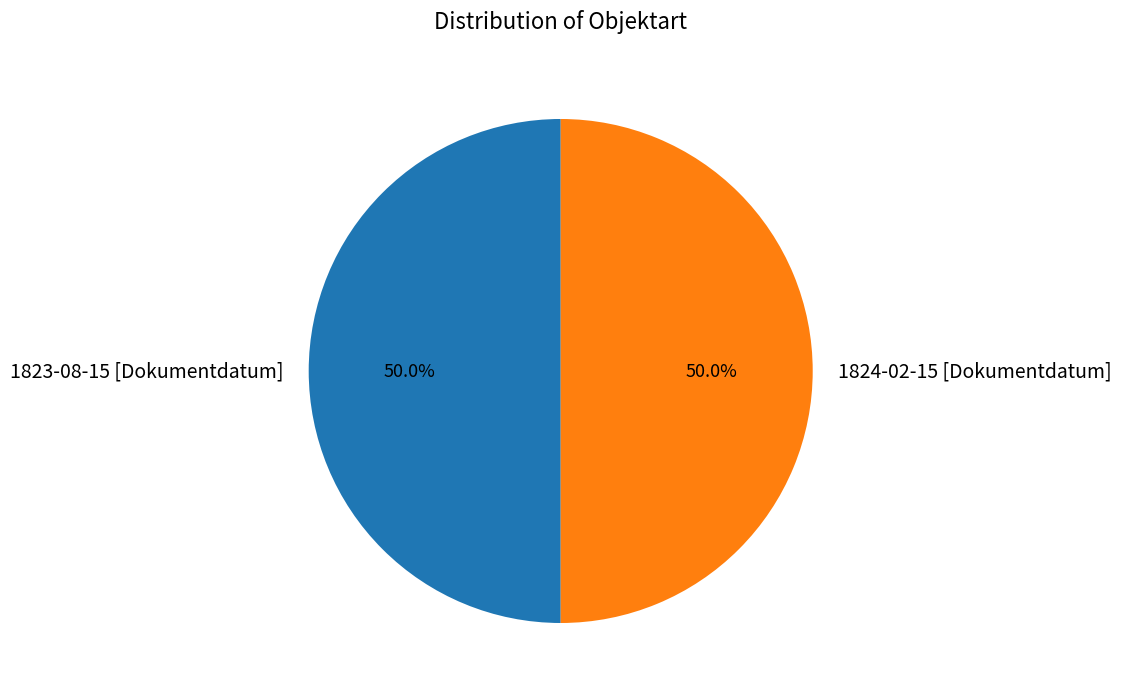

The 1824-02-15 [Dokumentdatum] slice represents 50% of the pie. True or false?

True